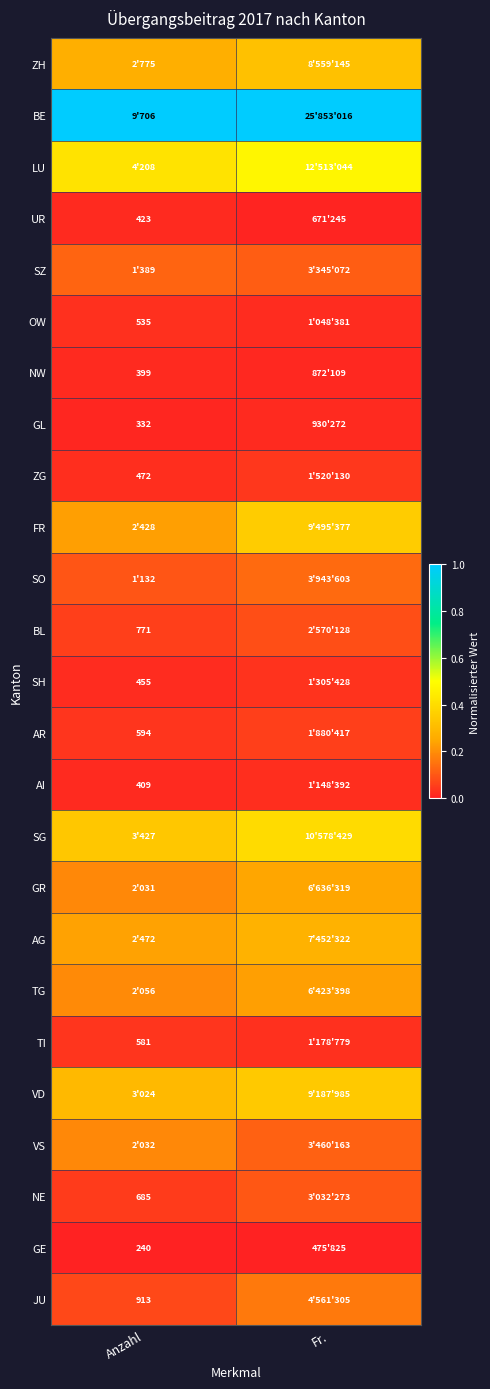

What is the approximate value of TG at Fr.?

0.2